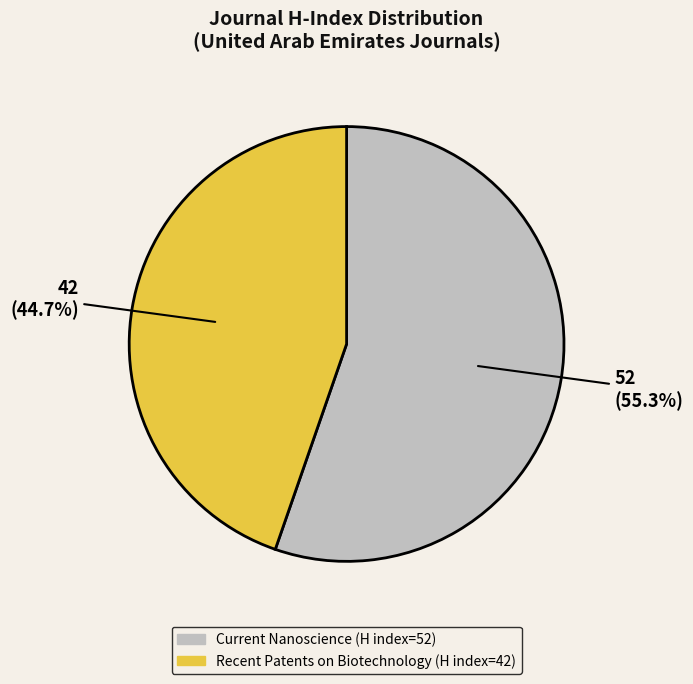

To the nearest percent, what is the difference between the largest and smallest slice percentages?

11%